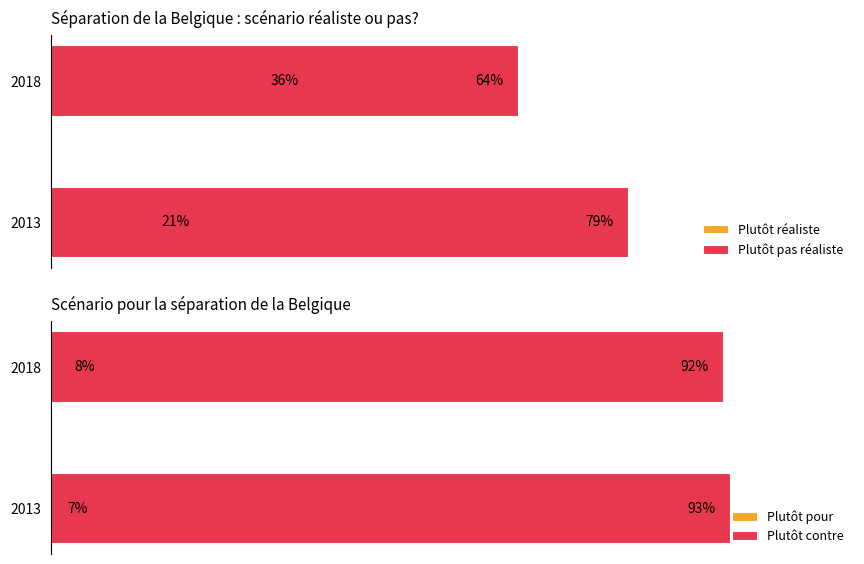

The Plutôt pour series shows 12 at 2018. True or false?

False